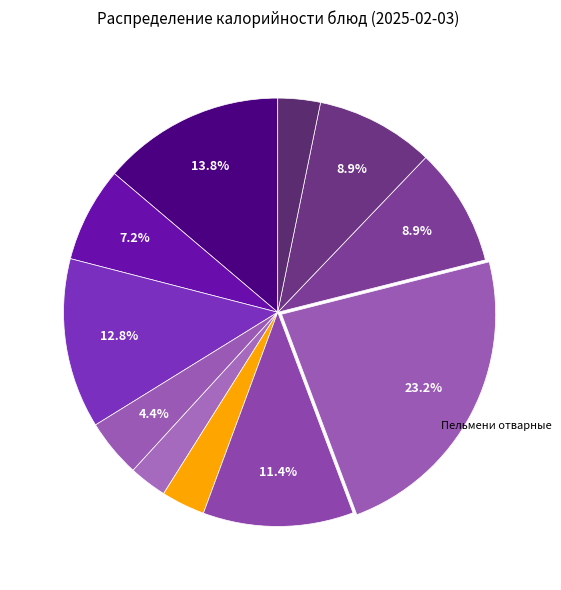

Count the number of slices in the pie.

11